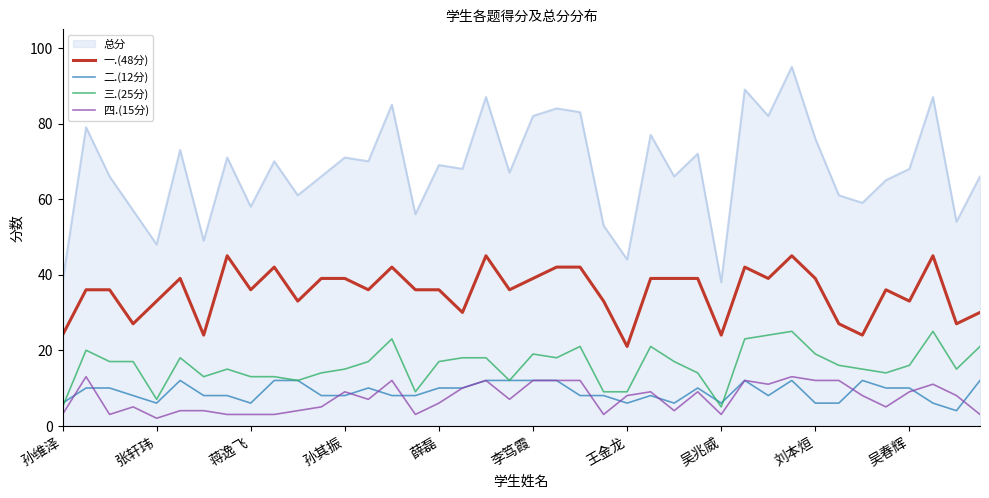

True or false: 一.(48分) and 二.(12分) cross at least once.

False